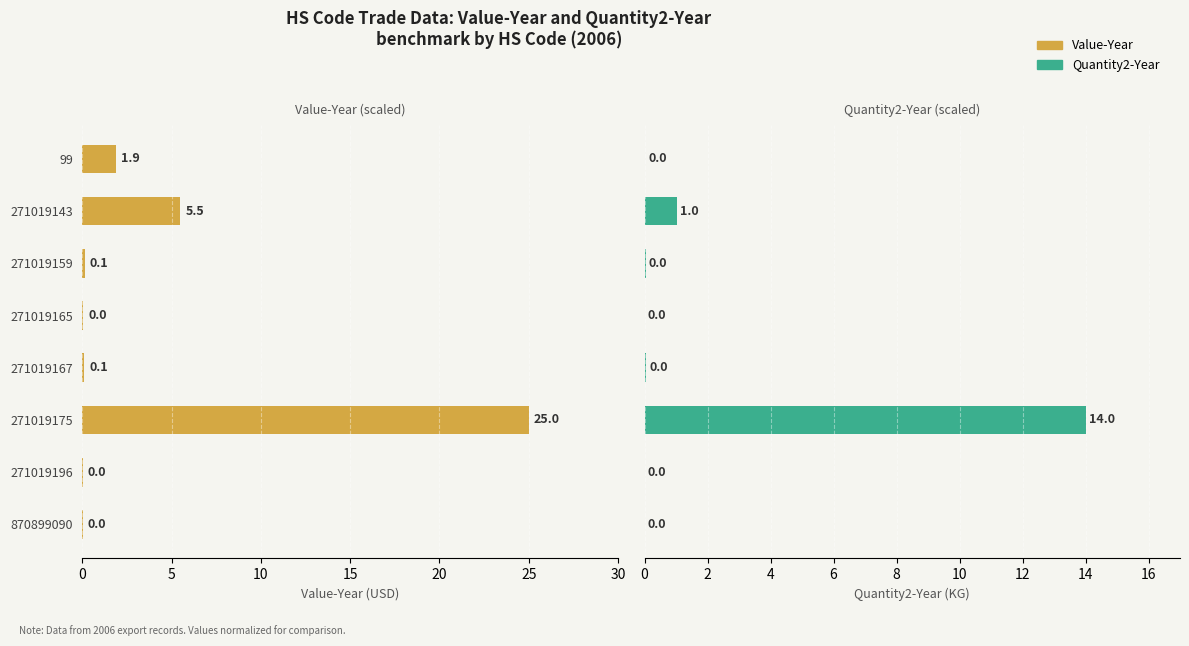

What are all the series names shown in the legend?

Value-Year, Quantity2-Year